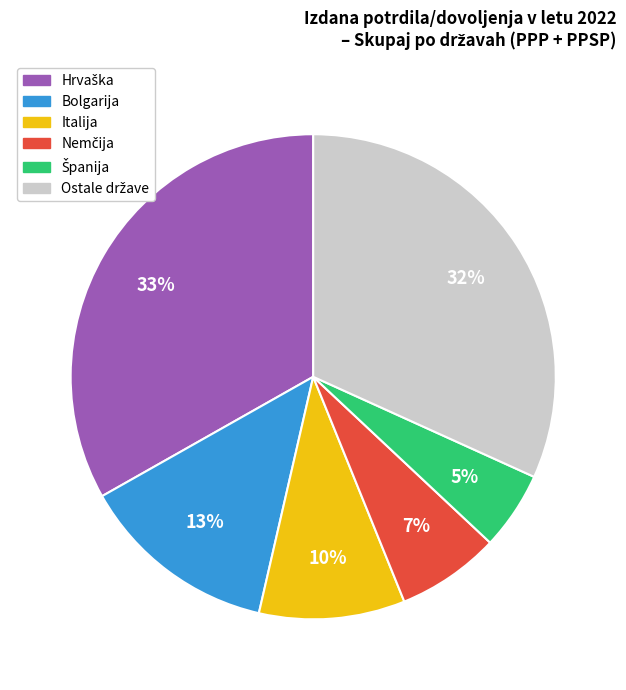

Is there a majority slice in this chart?

No